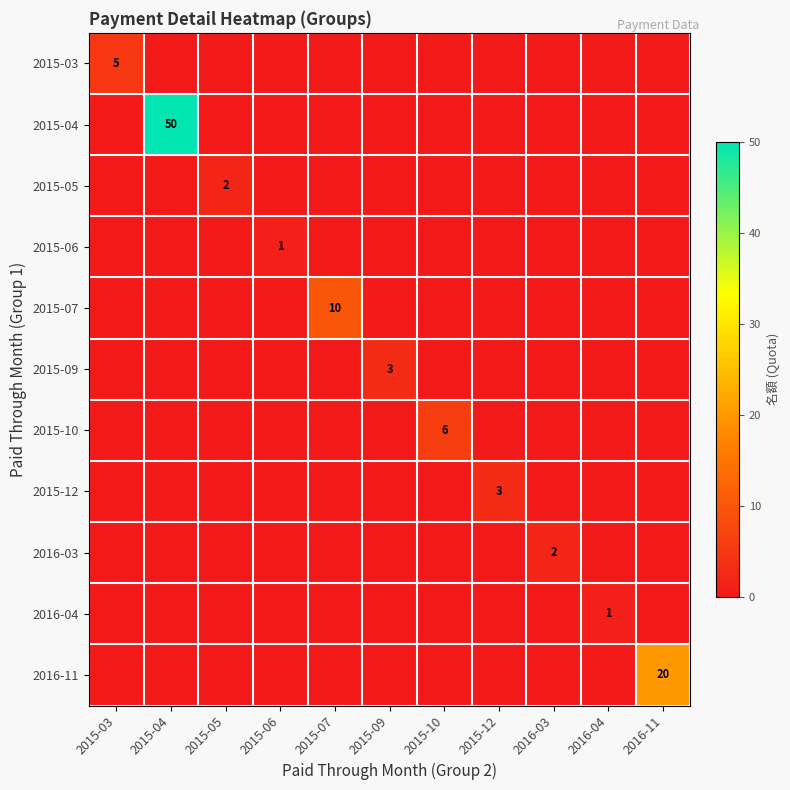

Is it true that 2015-07 equals 10 at 2015-07?

True